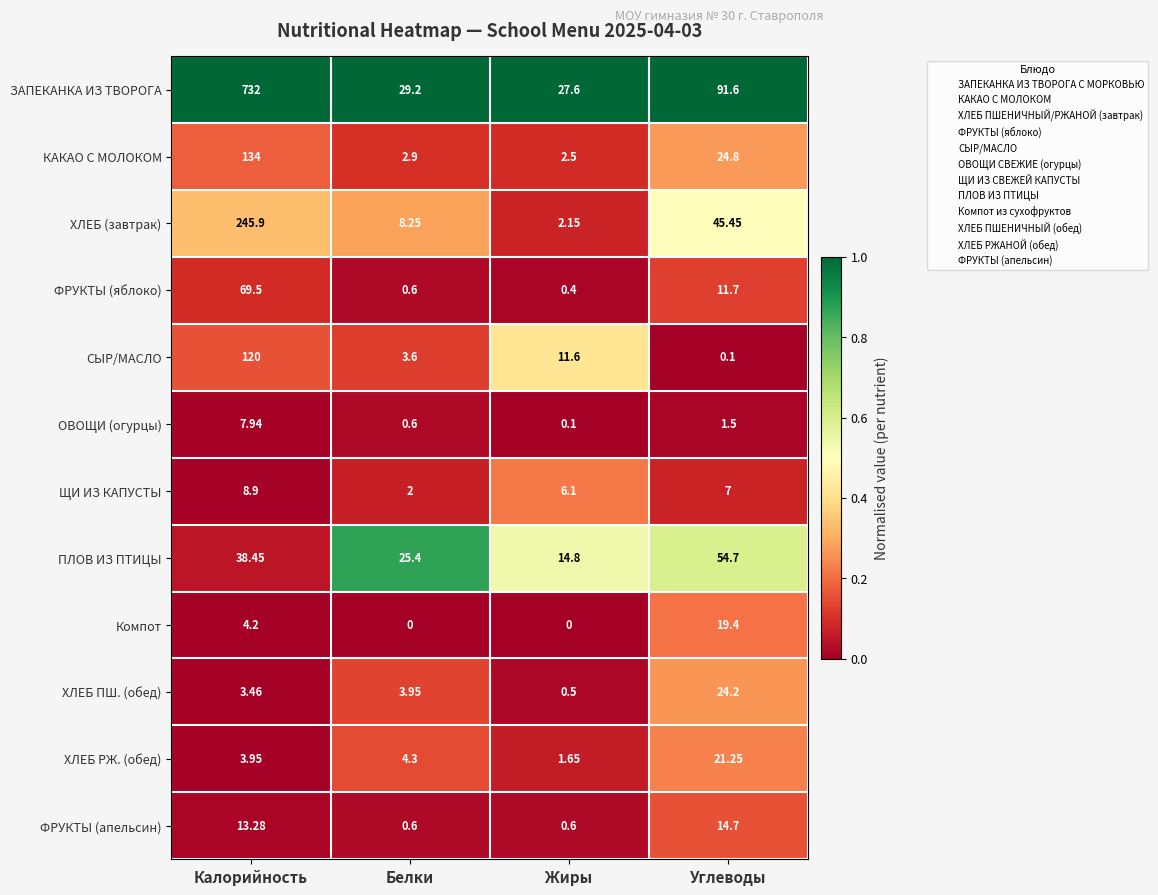

At which label does ХЛЕБ (завтрак) reach its minimum?

Жиры